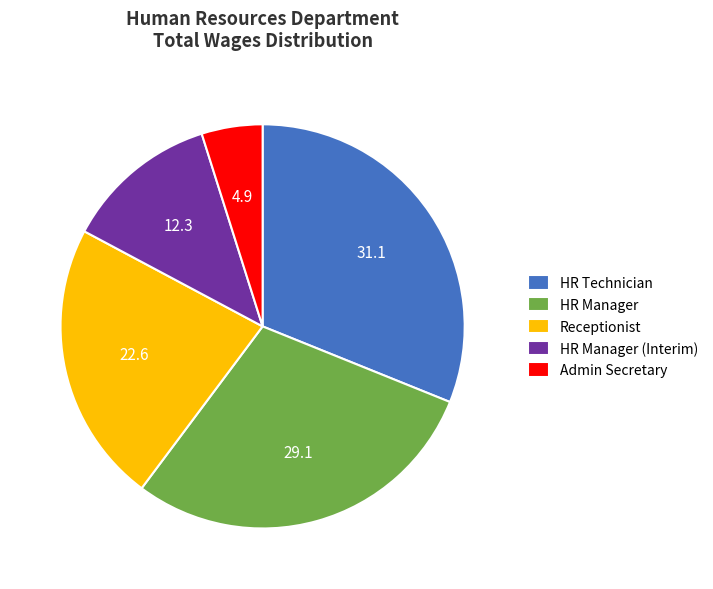

Approximately how many times larger is the value at HR Technician compared to HR Manager (Interim)?

2.5